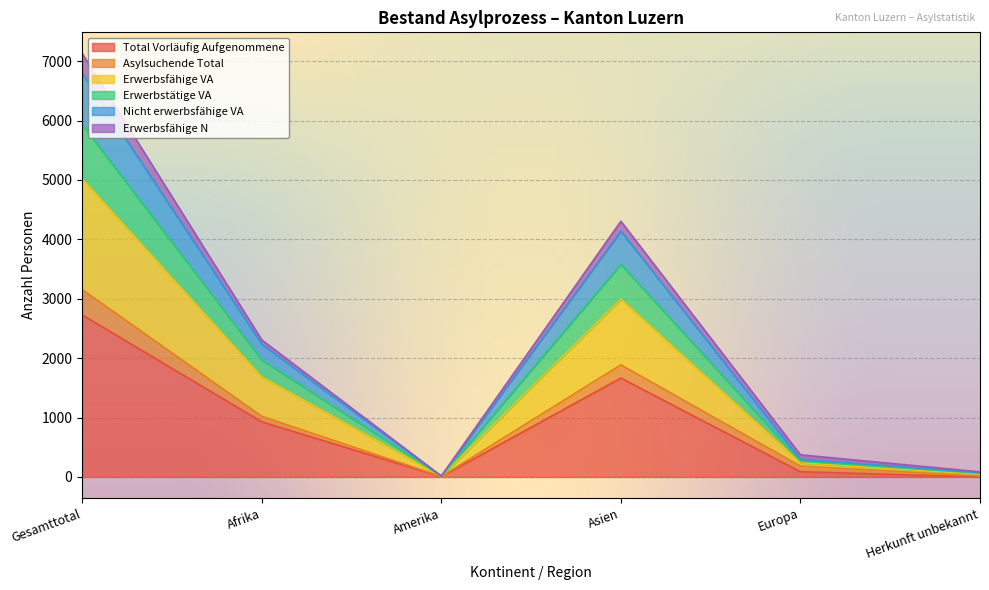

Read the Total Vorläufig Aufgenommene value at Europa, to the nearest 50.

100